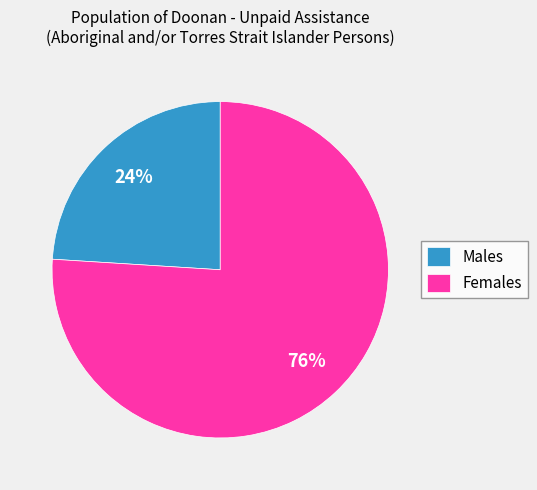

Which category has the smallest portion of the pie?

Males